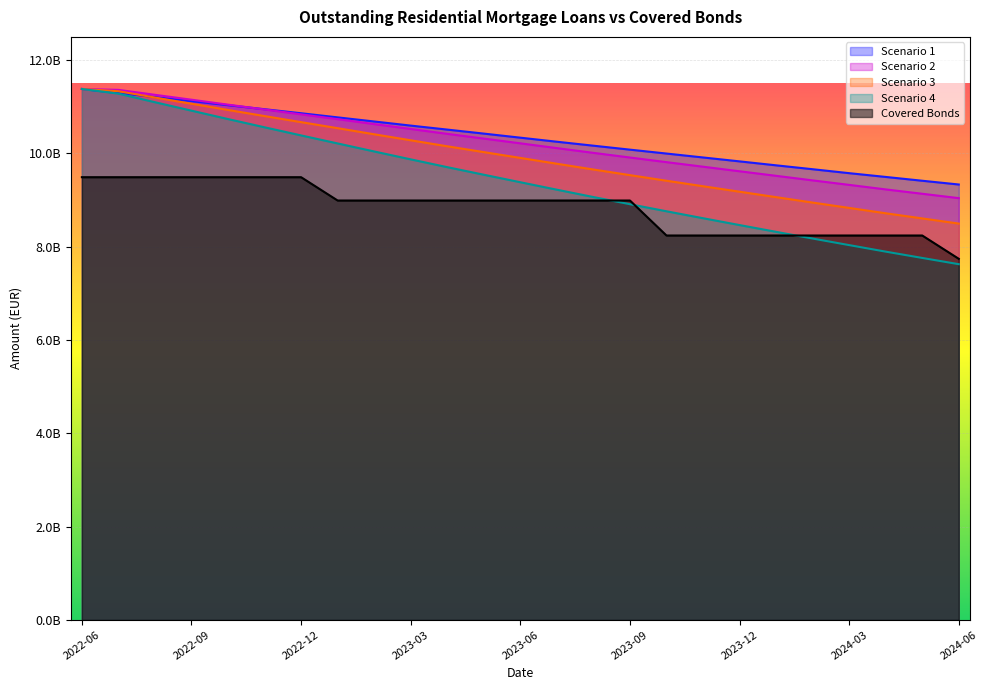

What is the value of the Outstanding Residential Mortgage Loans (Scenario 4) point at the 5th from the left?

10738372326.7